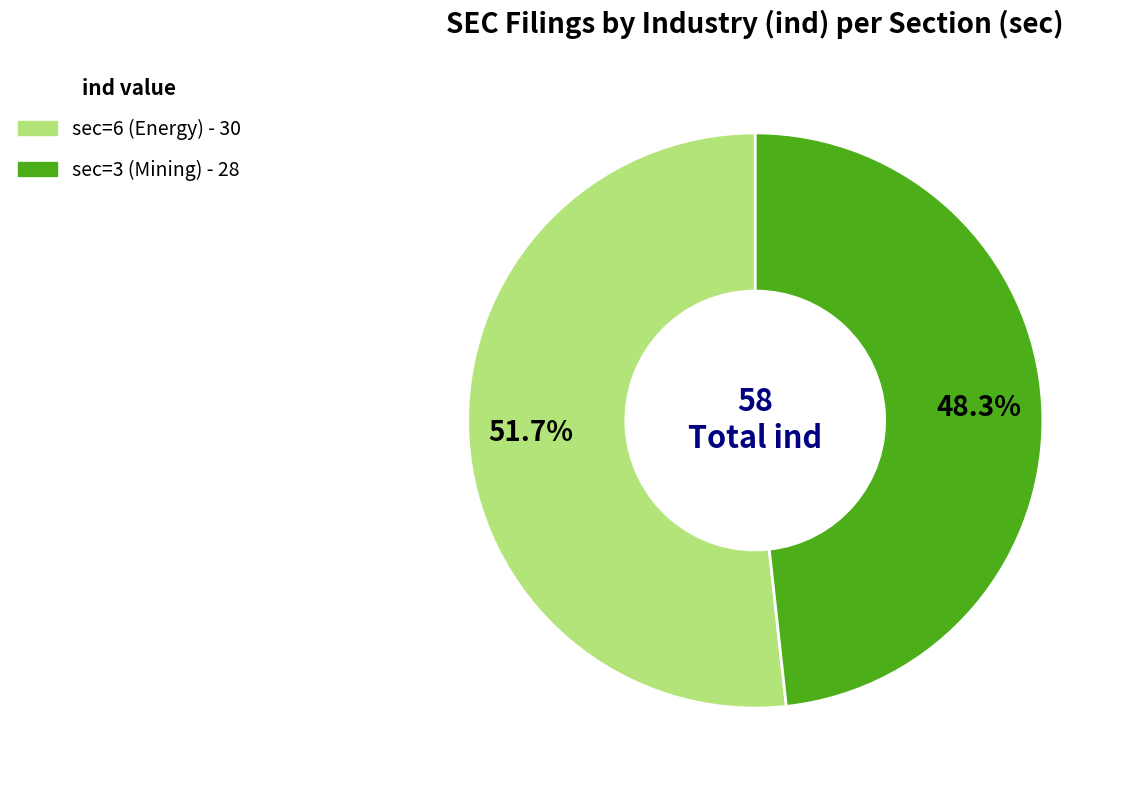

What is the ratio of the value at sec=3 (Mining) to the value at sec=6 (Energy)?

0.9